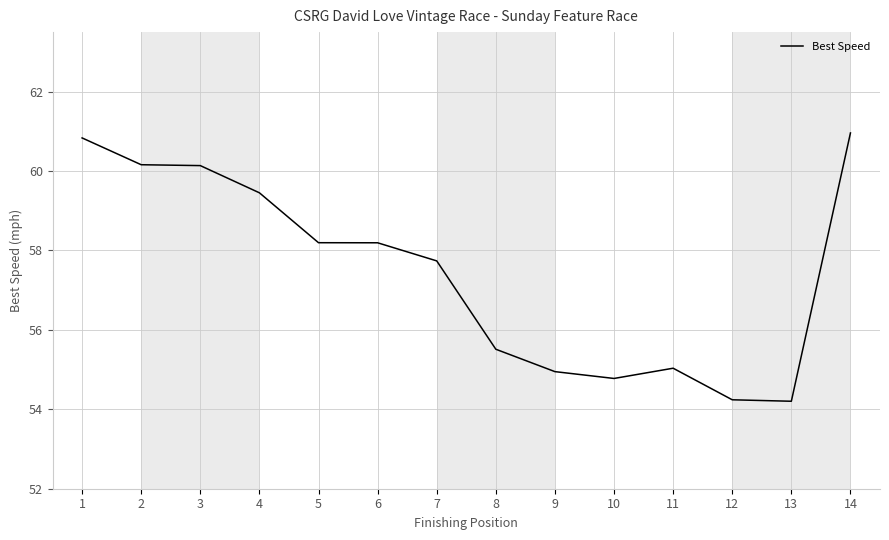

At which label is the value closest to 57?

7